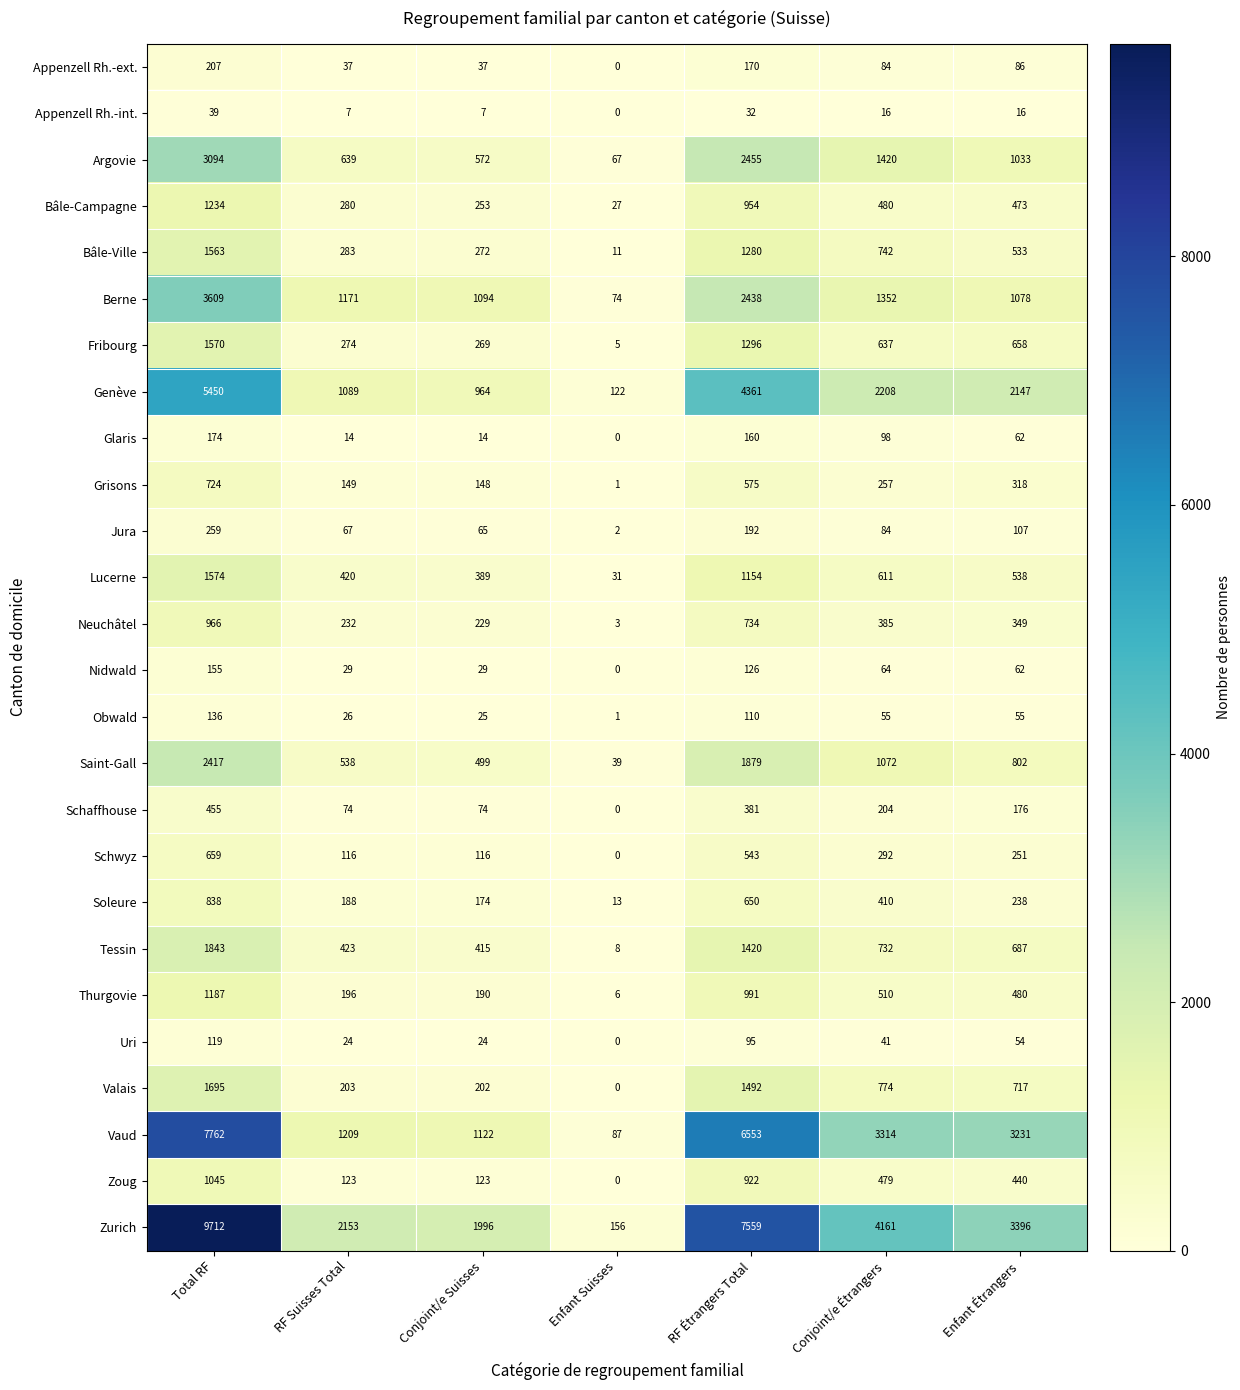

At which label does Uri reach its minimum?

Enfant Suisses